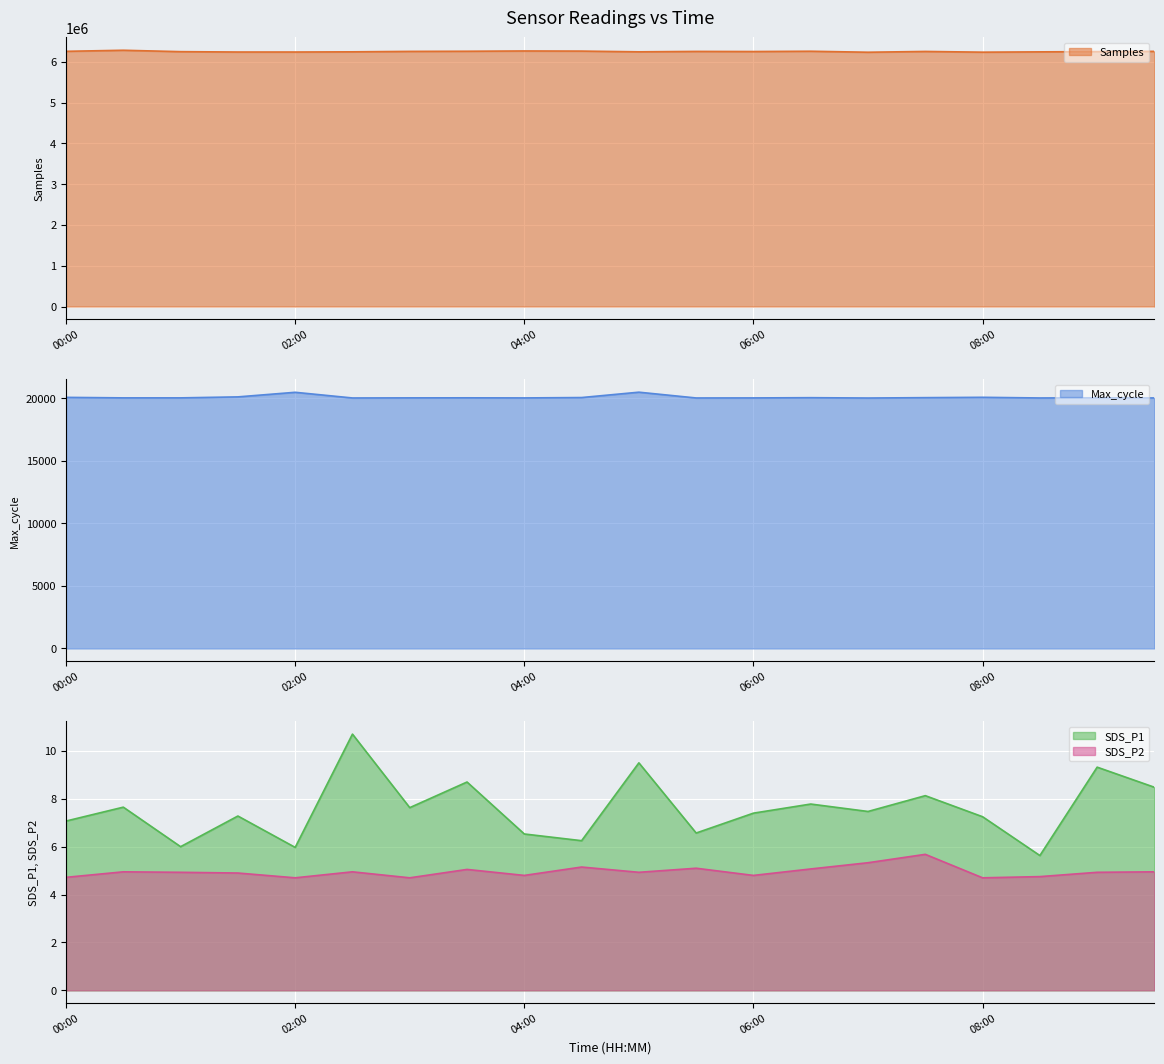

True or false: Samples has more than 1 points higher than both neighbors.

True